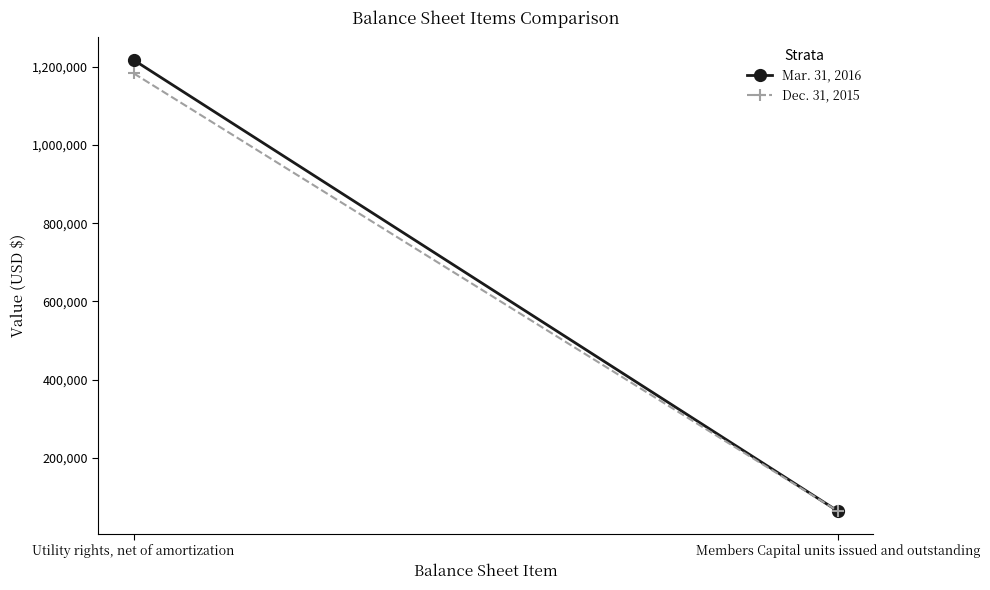

What is the value of the Mar. 31, 2016 point at the 2nd from the left?

64585